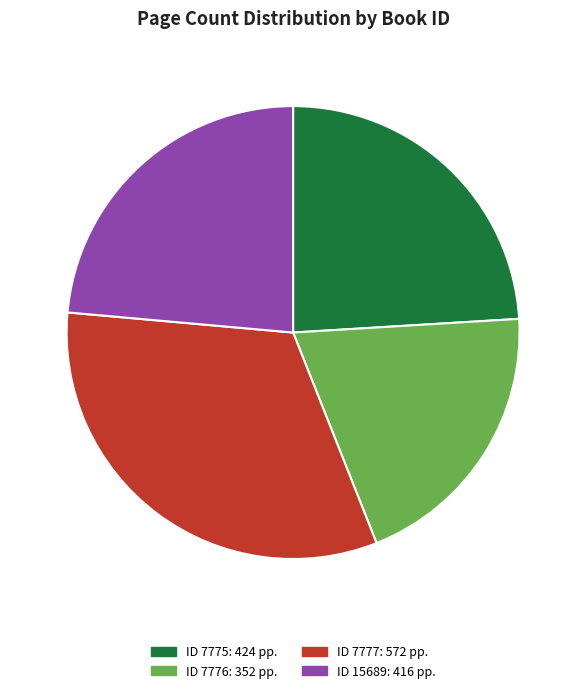

Is there a majority slice in this chart?

No